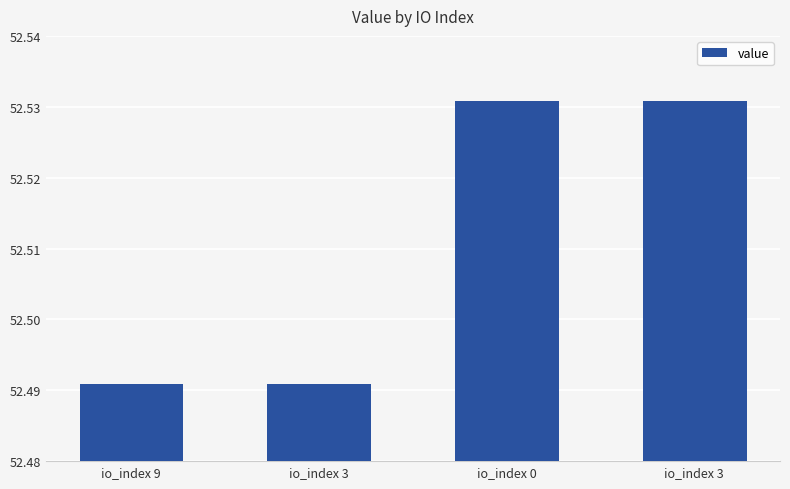

What is the label of the 2nd bar from the left?

io_index 3